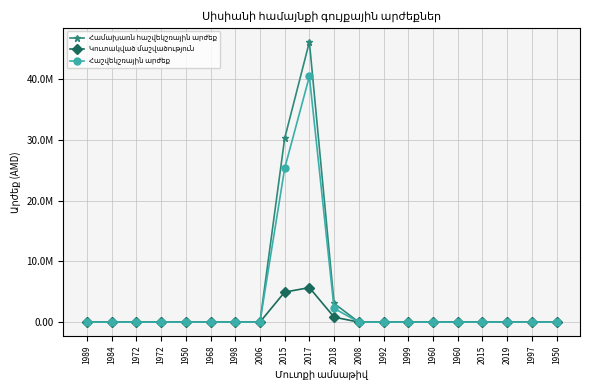

True or false: Համախառն հաշվեկշռային արժեք and Կուտակված մաշվածություն cross at least once.

False